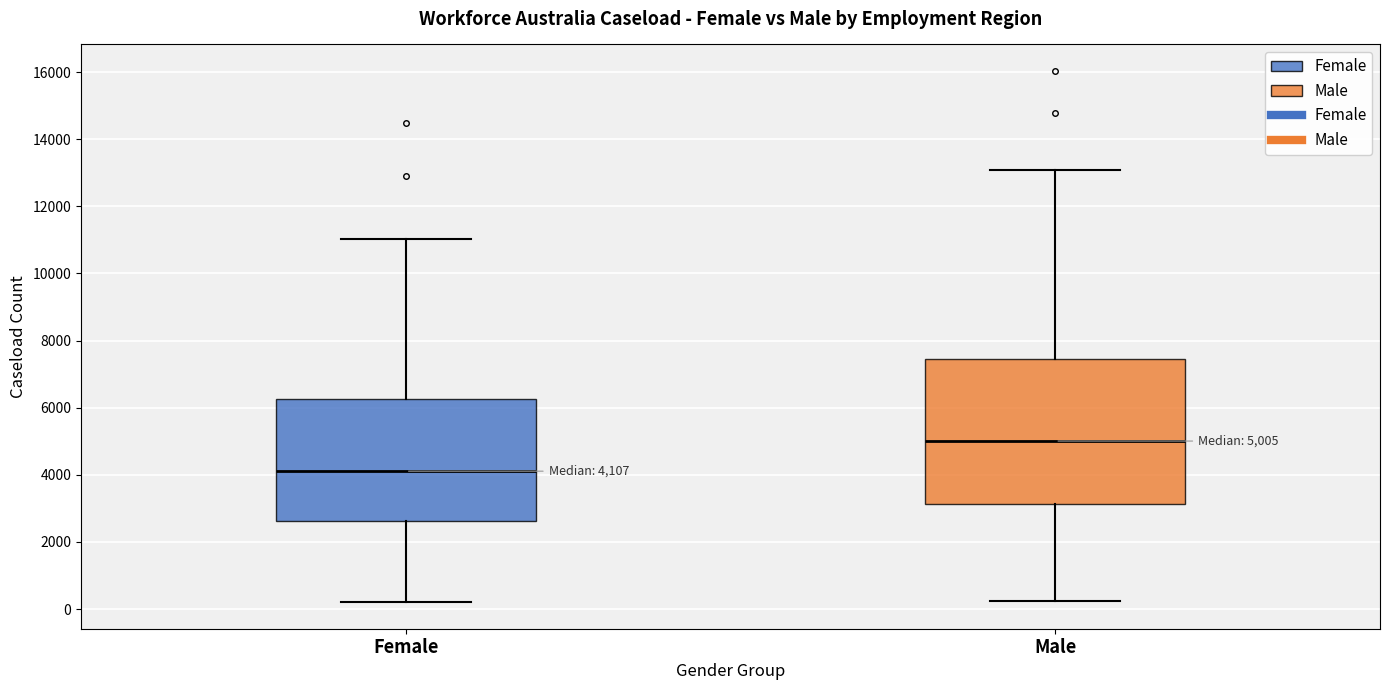

Which box has the highest median line?

Male